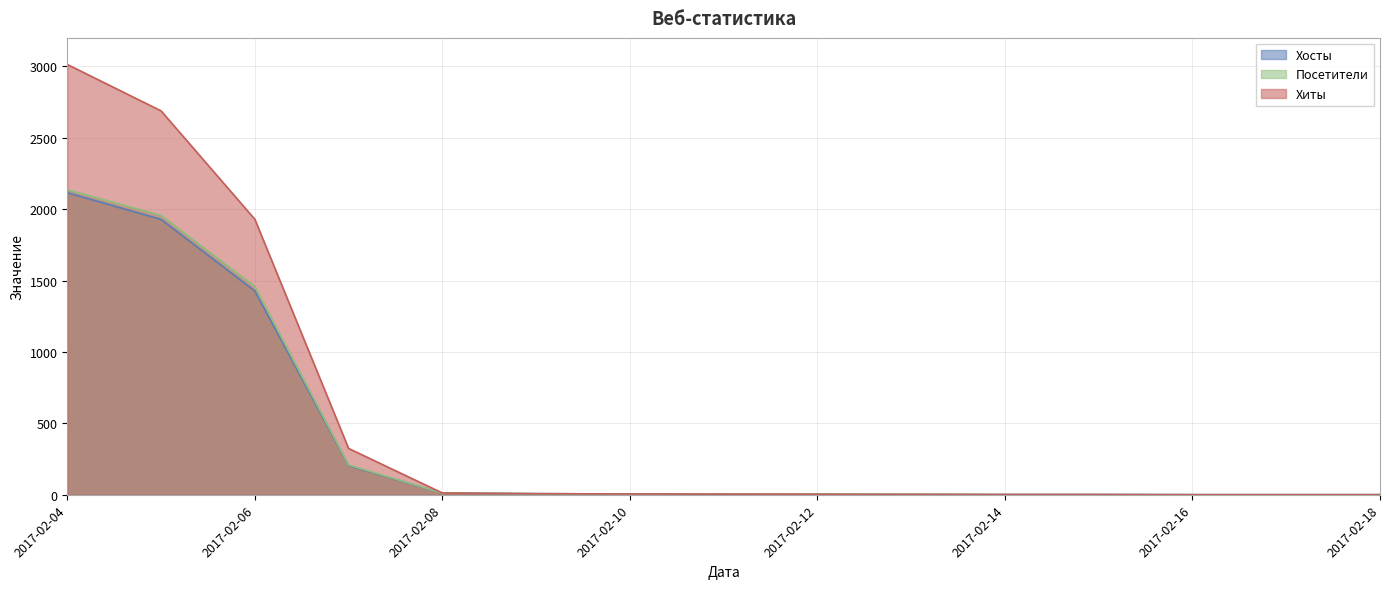

What is the average value of the Хиты series?

534